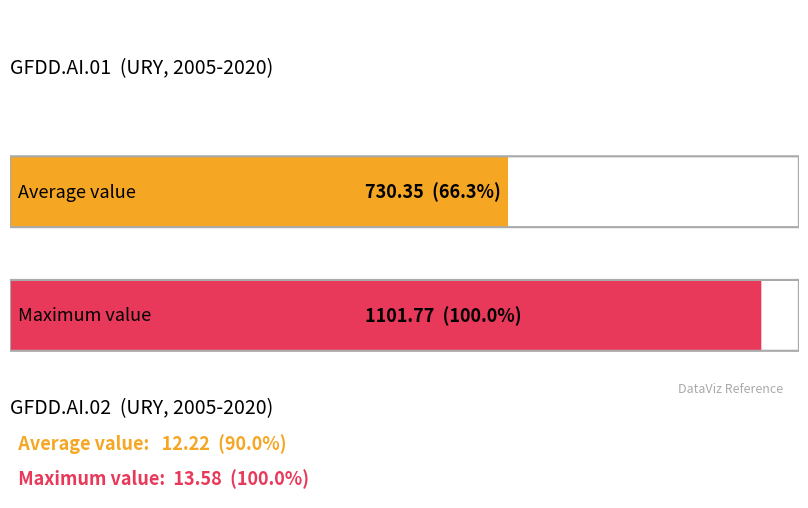

True or false: GFDD.AI.02 has a value of 6.0 at 2005.

False